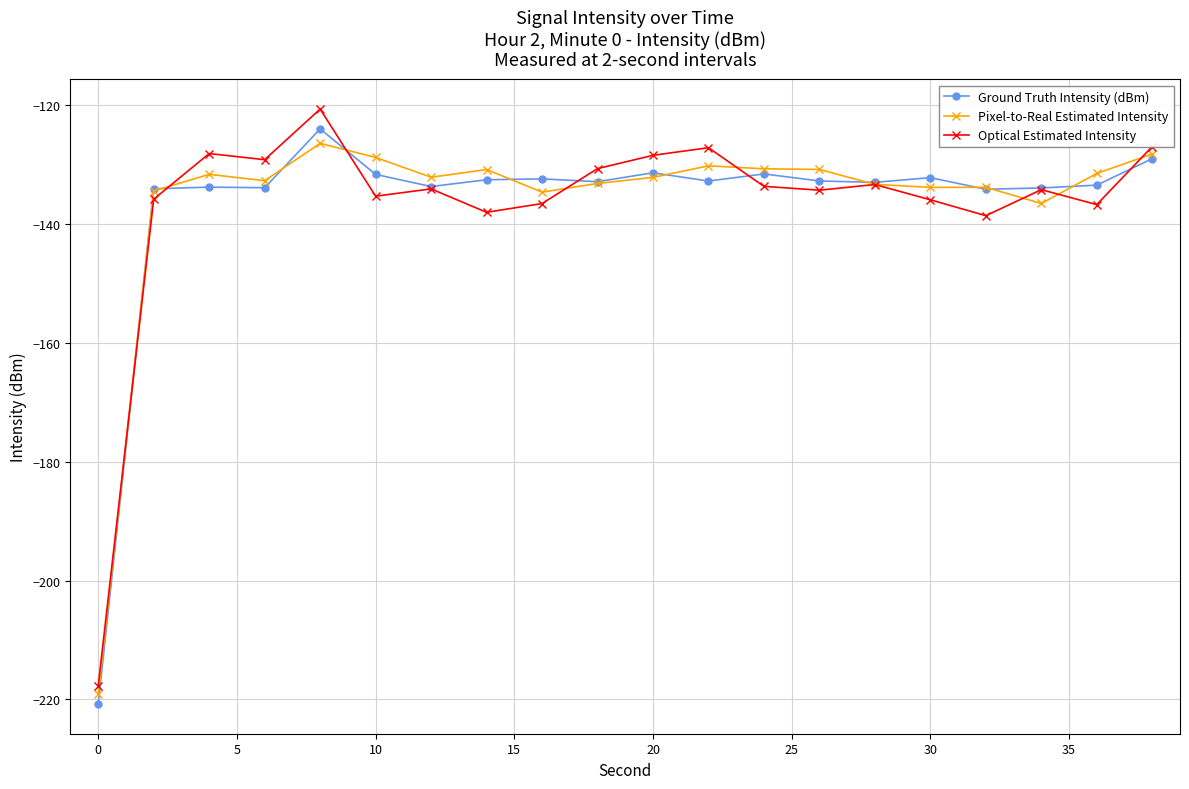

True or false: Pixel-to-Real Estimated Intensity has more than 2 points higher than both neighbors.

True